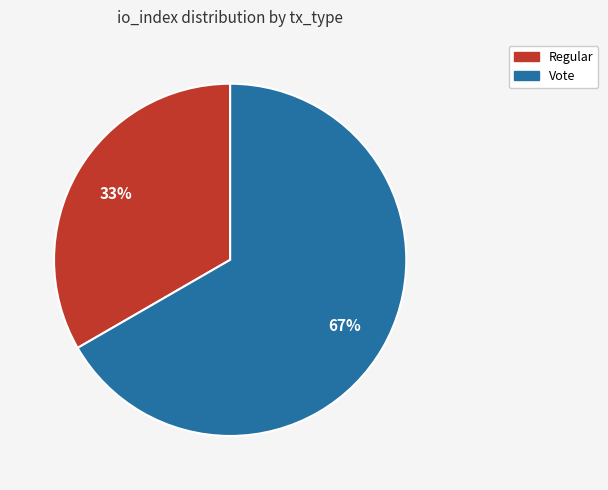

Which has a higher value, Vote or Regular?

Vote